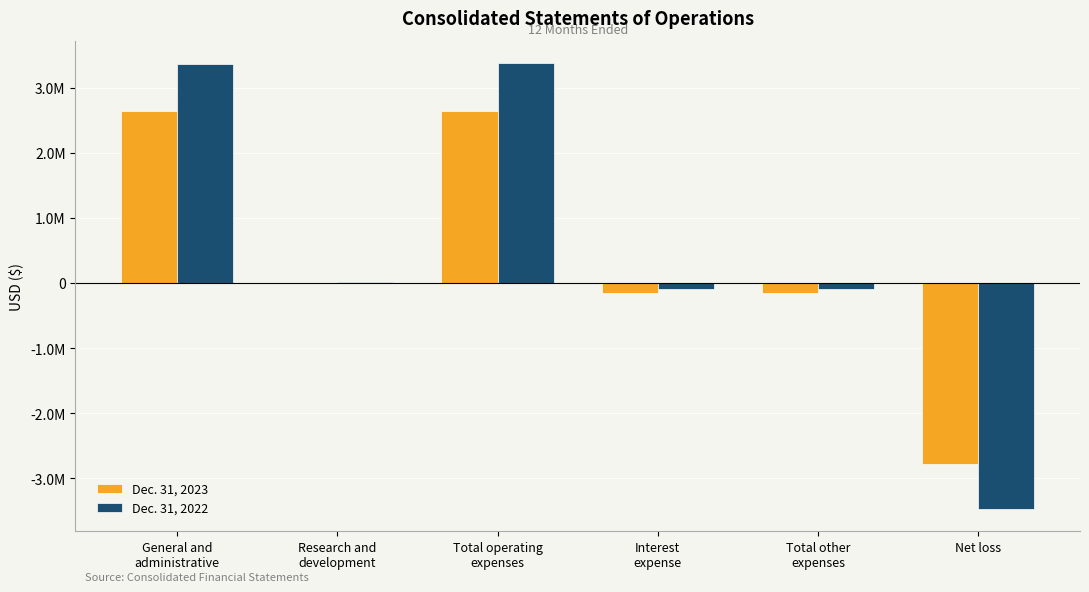

Rank the categories by Dec. 31, 2022 value from lowest to highest.

Net loss, Interest
expense, Total other
expenses, Research and
development, General and
administrative, Total operating
expenses